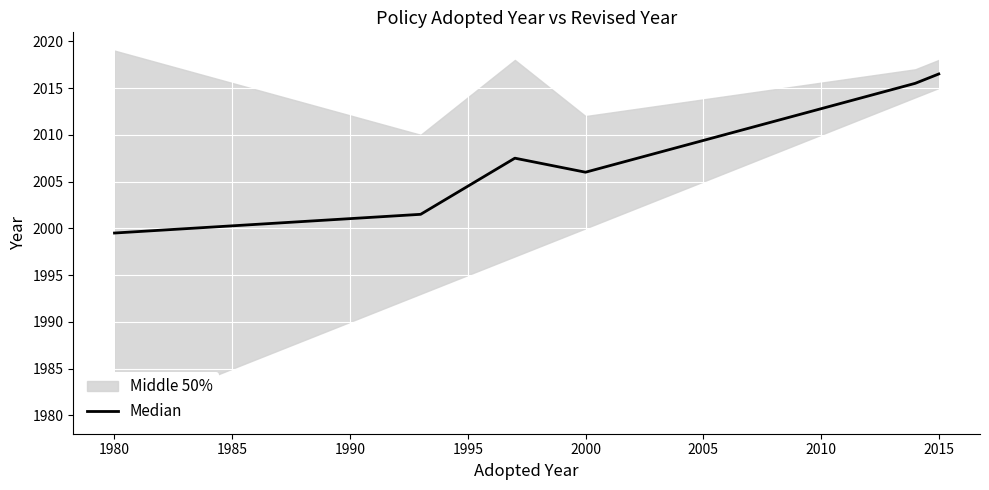

What is the greatest value displayed?

2016.5